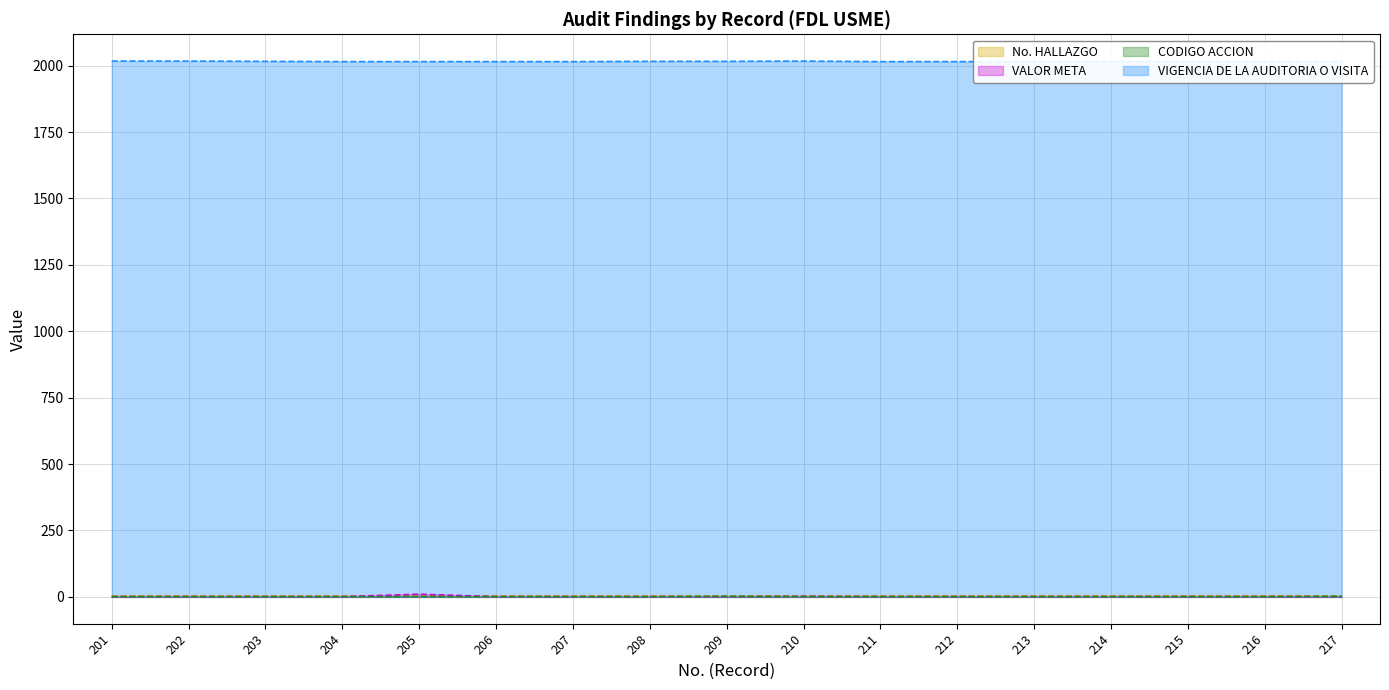

Is it true that VALOR META equals 10.0 at 205?

True